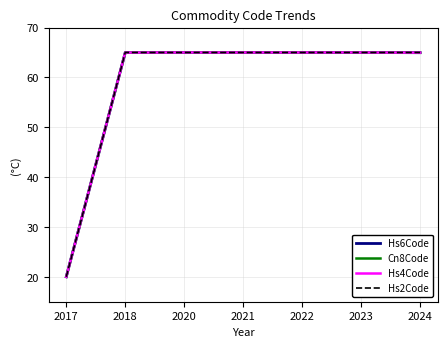

What is the minimum value shown in the chart?

20.0